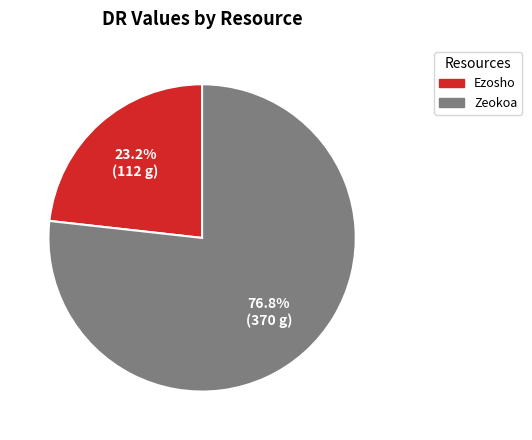

What is the total percentage of Ezosho and Zeokoa?

100.0%